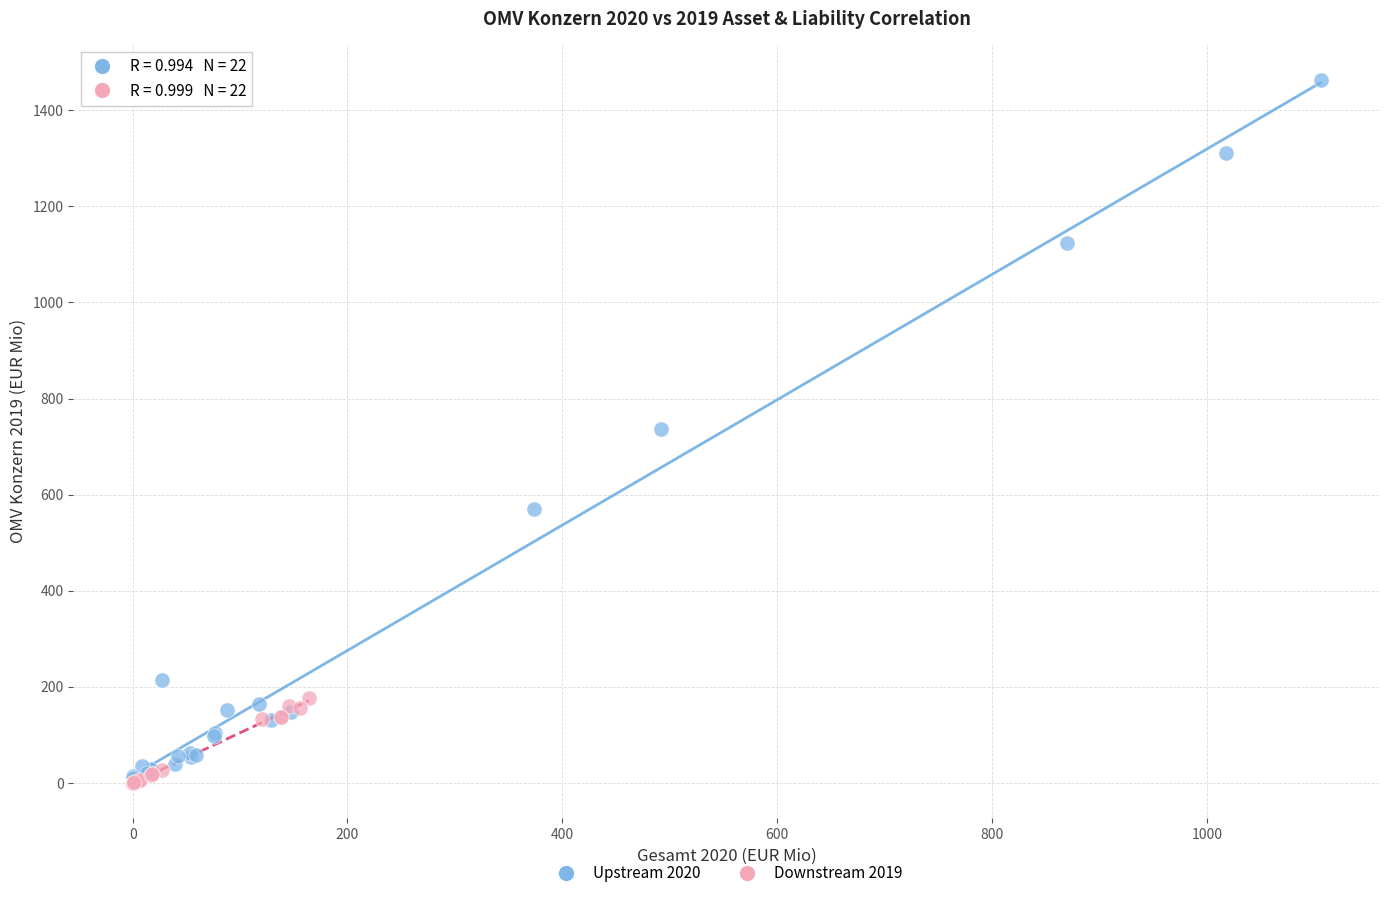

Which series reaches the maximum Y coordinate?

Upstream 2020